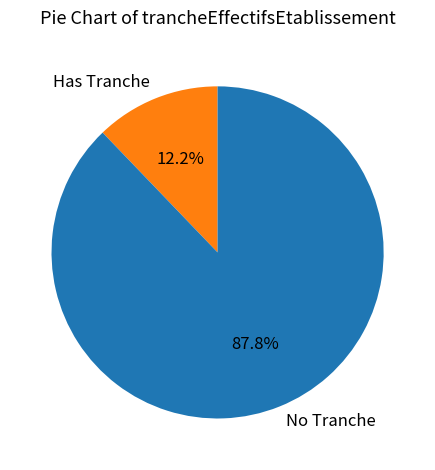

Rank the categories by value from highest to lowest.

No Tranche, Has Tranche